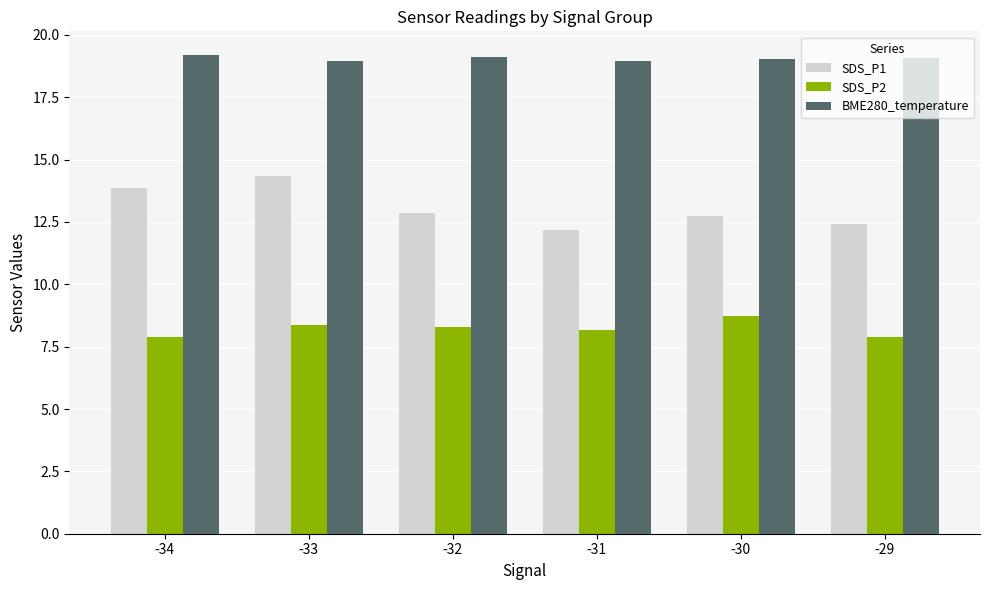

Is the value of BME280_temperature at -30 greater than the value of SDS_P1 at -30?

Yes